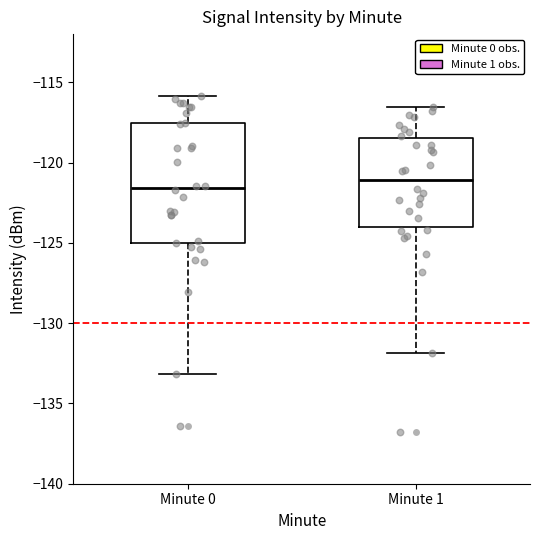

Reading left to right, read every box against the y-axis: the position of its median line, the range the box covers, and the ends of its whiskers. The values are not printed on the chart, so give them approximately, as read against the axis.

Minute 0: median -121.5, box -125.0 to -117.5, whiskers -133.0 to -116.0
Minute 1: median -121.0, box -124.0 to -118.5, whiskers -132.0 to -116.5